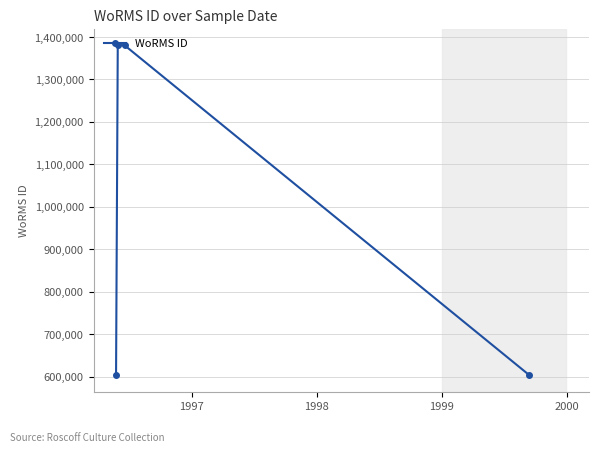

What is the maximum value shown in the chart?

1380402